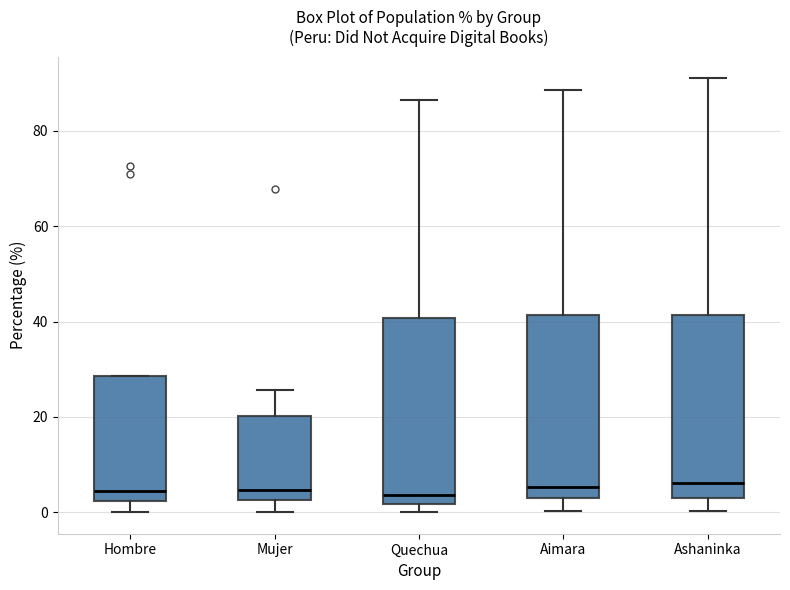

Reading left to right, read every box against the y-axis: the position of its median line, the range the box covers, and the ends of its whiskers. The values are not printed on the chart, so give them approximately, as read against the axis.

Hombre: median 4, box 2 to 28, whiskers 0 to 28
Mujer: median 4, box 2 to 20, whiskers 0 to 26
Quechua: median 4, box 2 to 40, whiskers 0 to 86
Aimara: median 6, box 4 to 42, whiskers 0 to 88
Ashaninka: median 6, box 4 to 42, whiskers 0 to 90